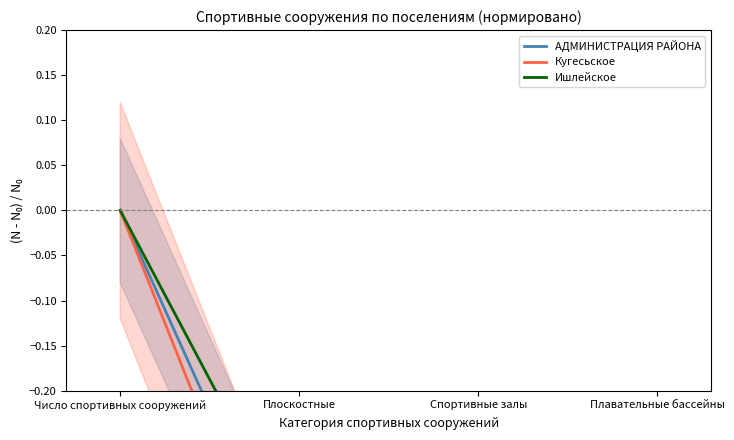

Which category has the lowest value across all series?

Плавательные бассейны